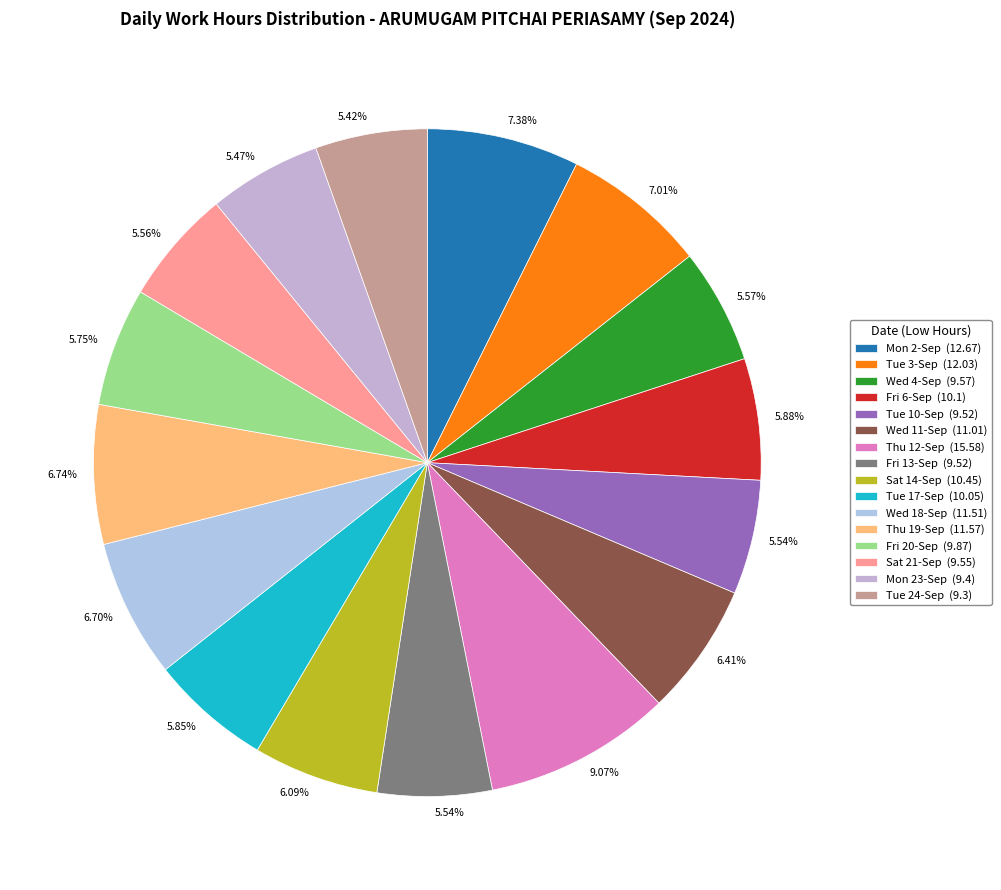

Is Thu 19-Sep the majority of the pie?

No